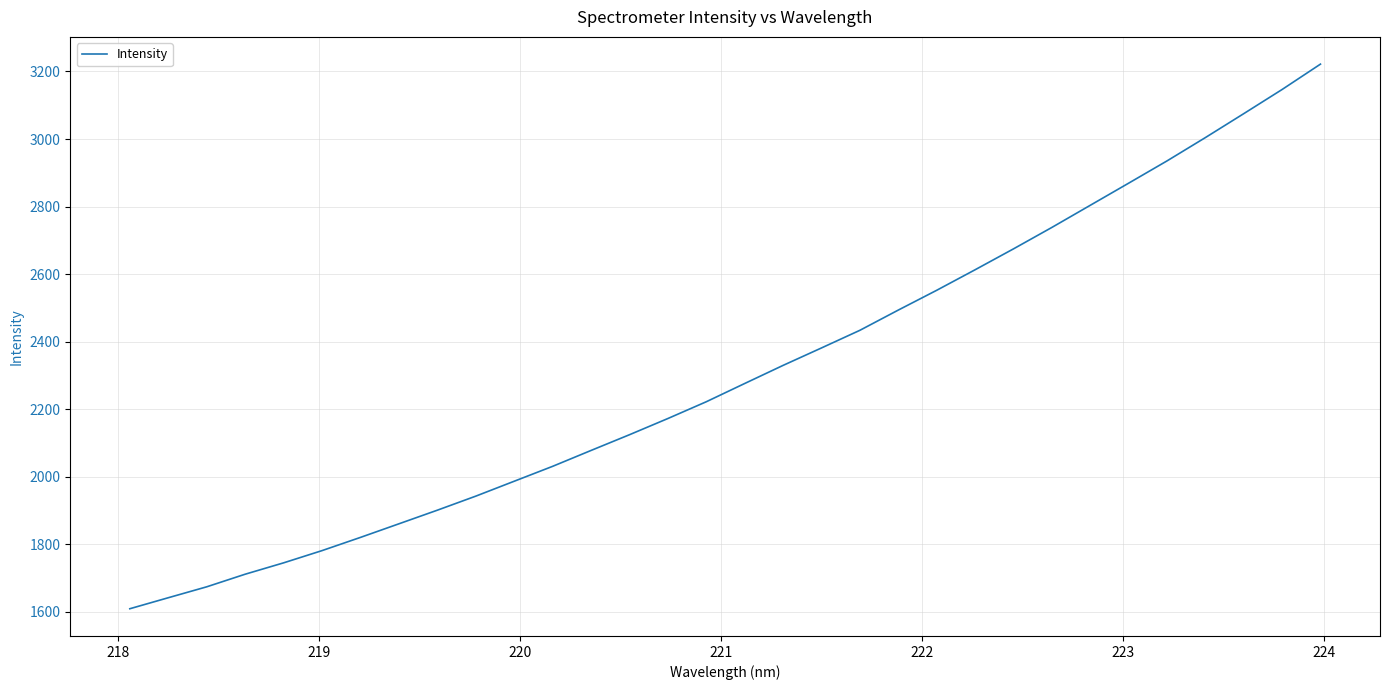

What is the maximum value shown in the chart?

3221.7